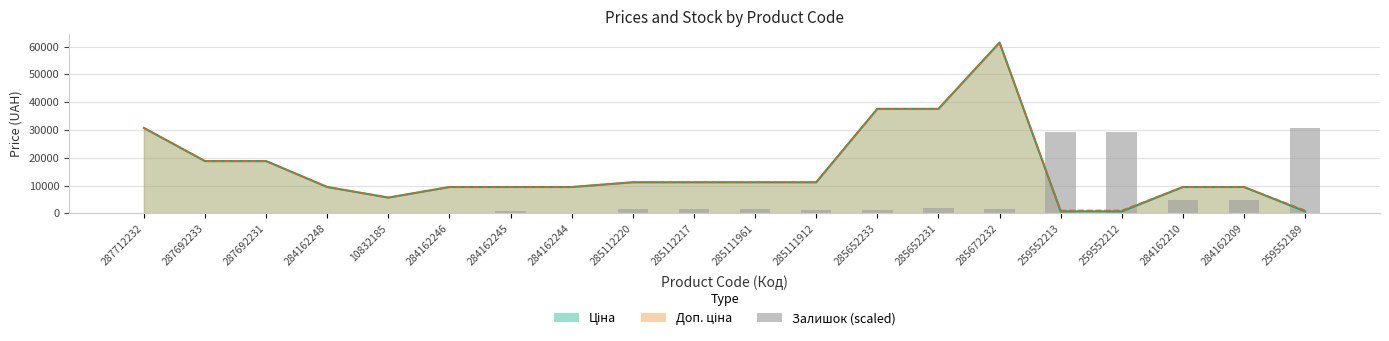

Reading left to right, transcribe all the data shown in this chart.

287712232=0.0	287692233=0.0	287692231=0.0	284162248=0.0	10832185=176.0	284162246=0.0	284162245=704.1	284162244=176.0	285112220=1496.2	285112217=1496.2	285111961=1496.2	285111912=1320.2	285652233=1144.2	285652231=2024.3	285672232=1408.2	259552213=29132.9	259552212=29396.9	284162210=4928.8	284162209=4664.8	259552189=30629.1